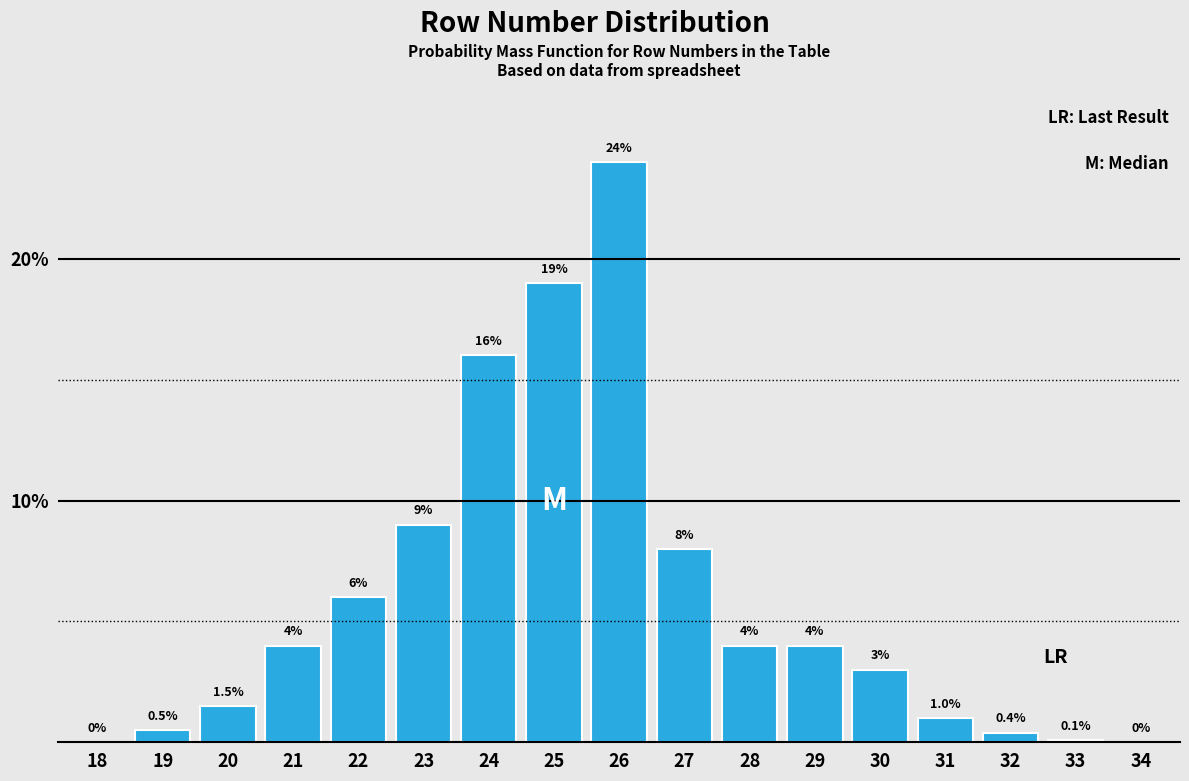

Reading right to left, extract all data points from this chart.

34=0.0	33=0.1	32=0.4	31=1.0	30=3.0	29=4.0	28=4.0	27=8.0	26=24.0	25=19.0	24=16.0	23=9.0	22=6.0	21=4.0	20=1.5	19=0.5	18=0.0